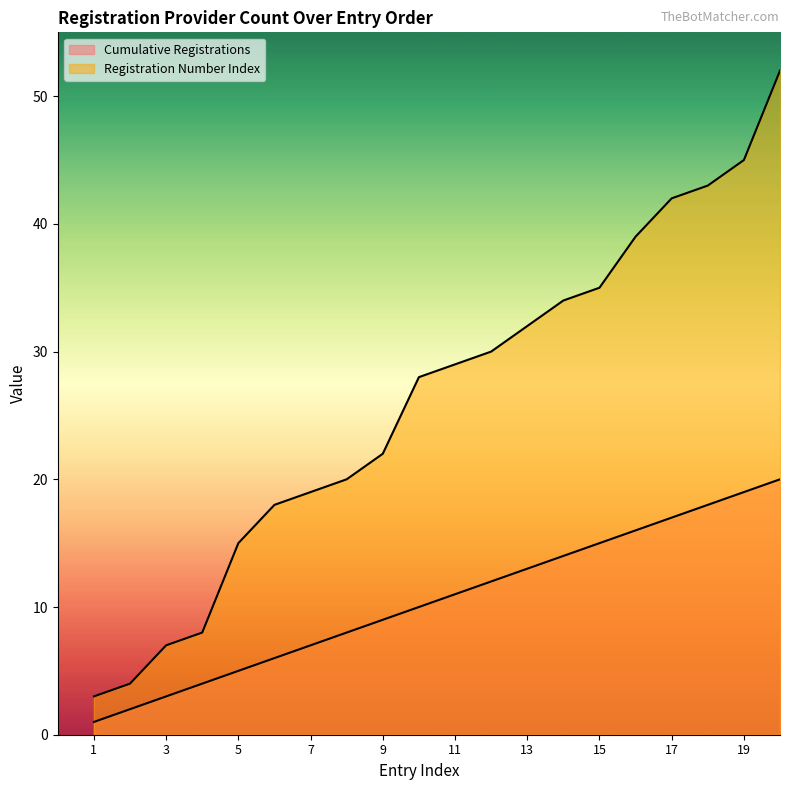

What is the difference between the maximum and second lowest values in the Registration Number Index series?

48